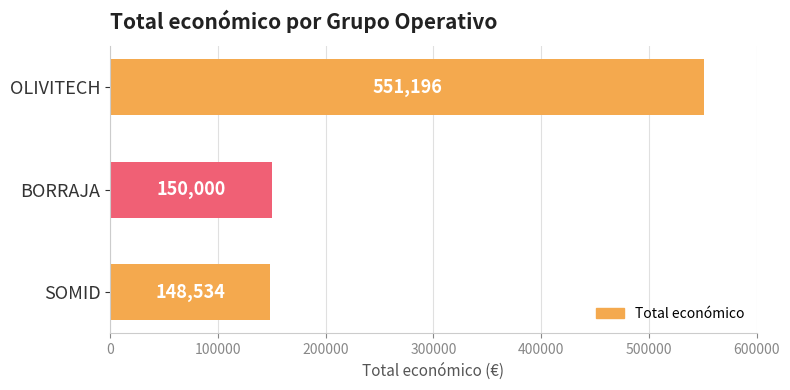

True or false: the data shows 255124 at BORRAJA.

False